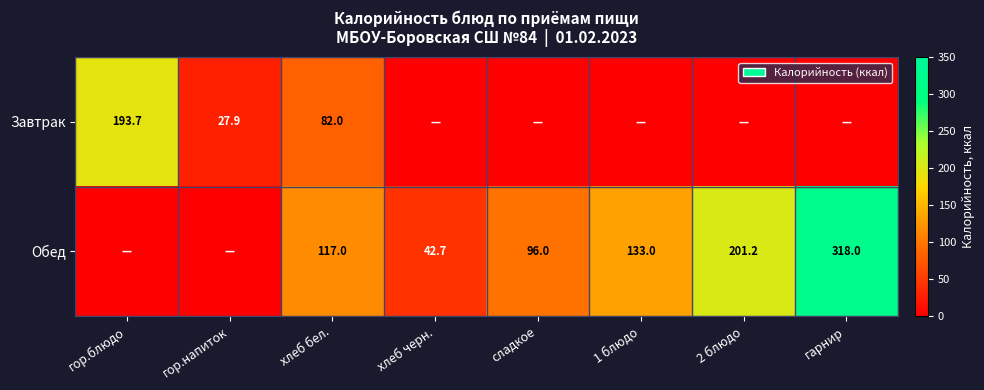

What is the difference between the highest and lowest values at гарнир?

318.0